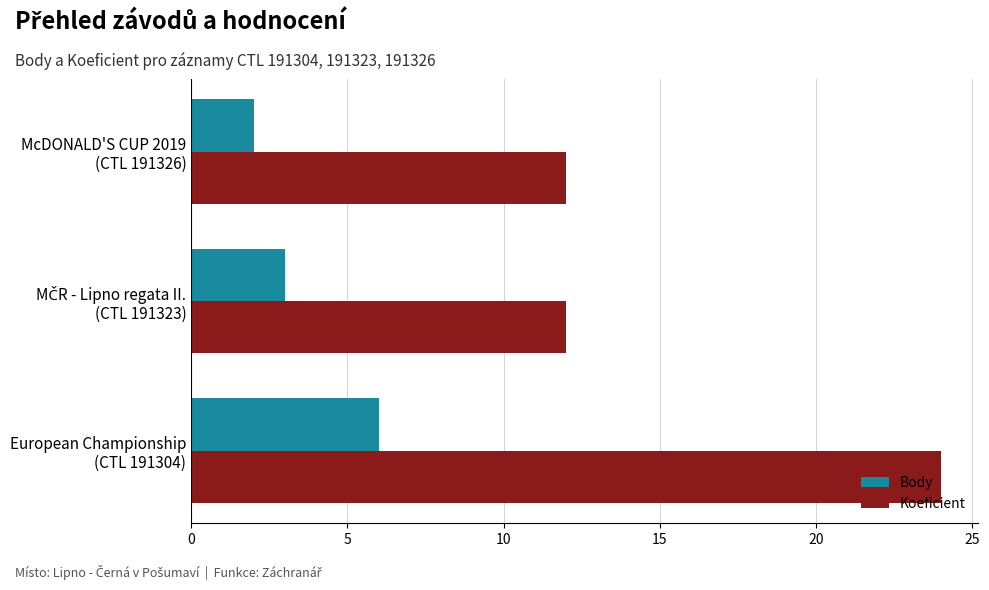

What is the smallest value displayed?

2